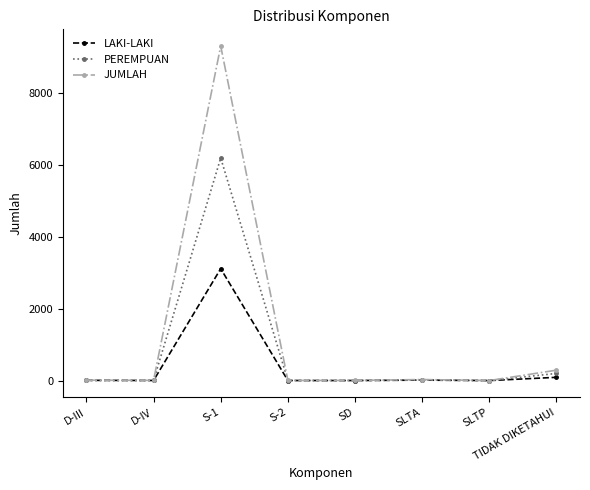

True or false: JUMLAH has a value of 29 at SLTA.

True